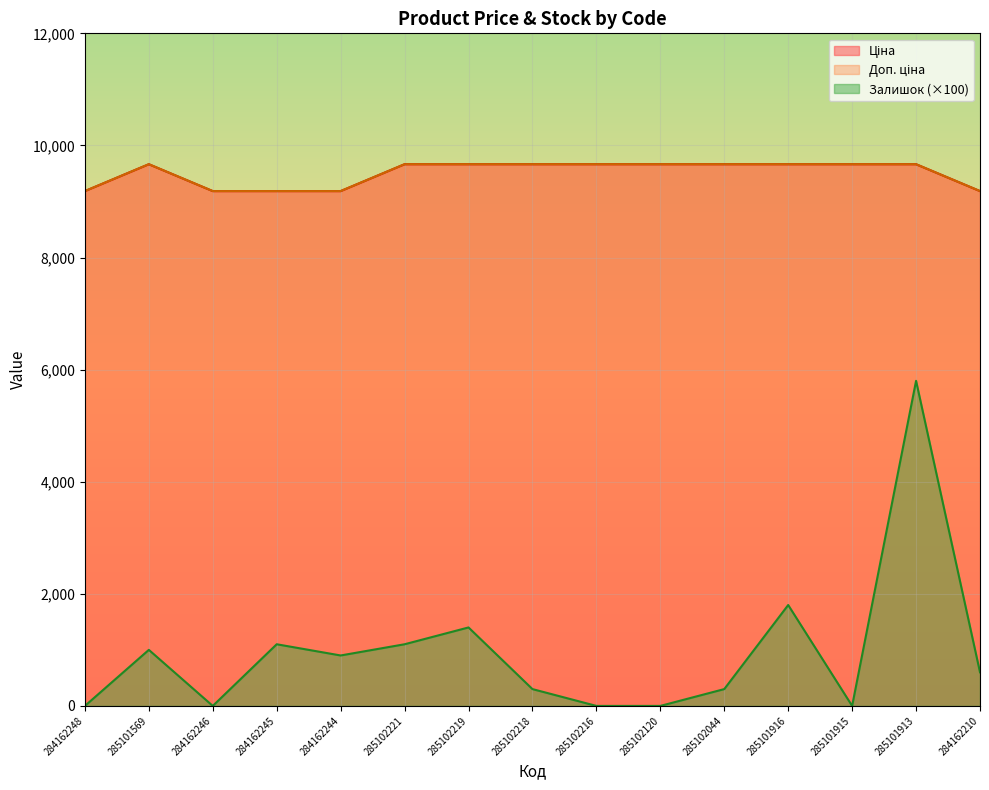

What position from the left is 285101916?

12